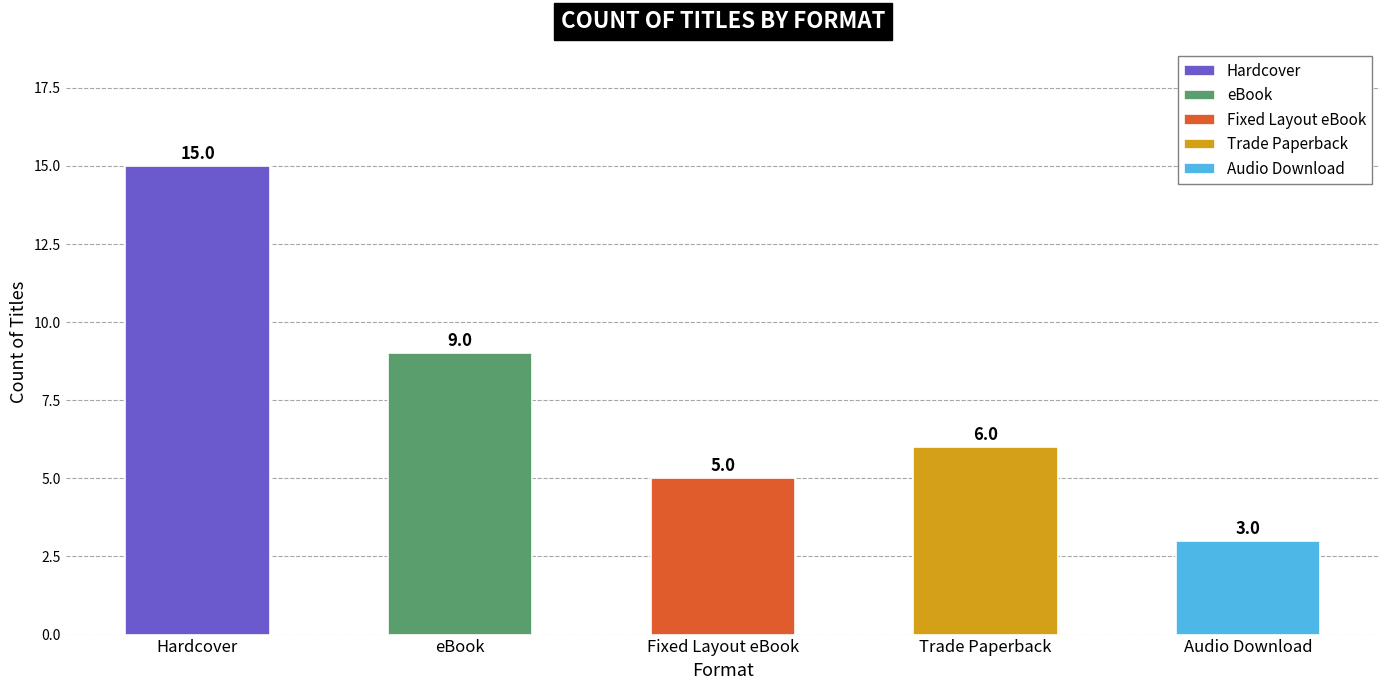

Approximately how many times larger is the value at eBook compared to Fixed Layout eBook?

1.8